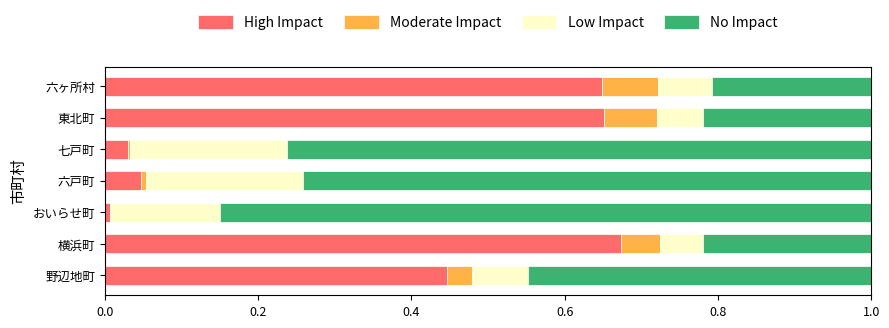

What is the sum of all High Impact values?

2.5